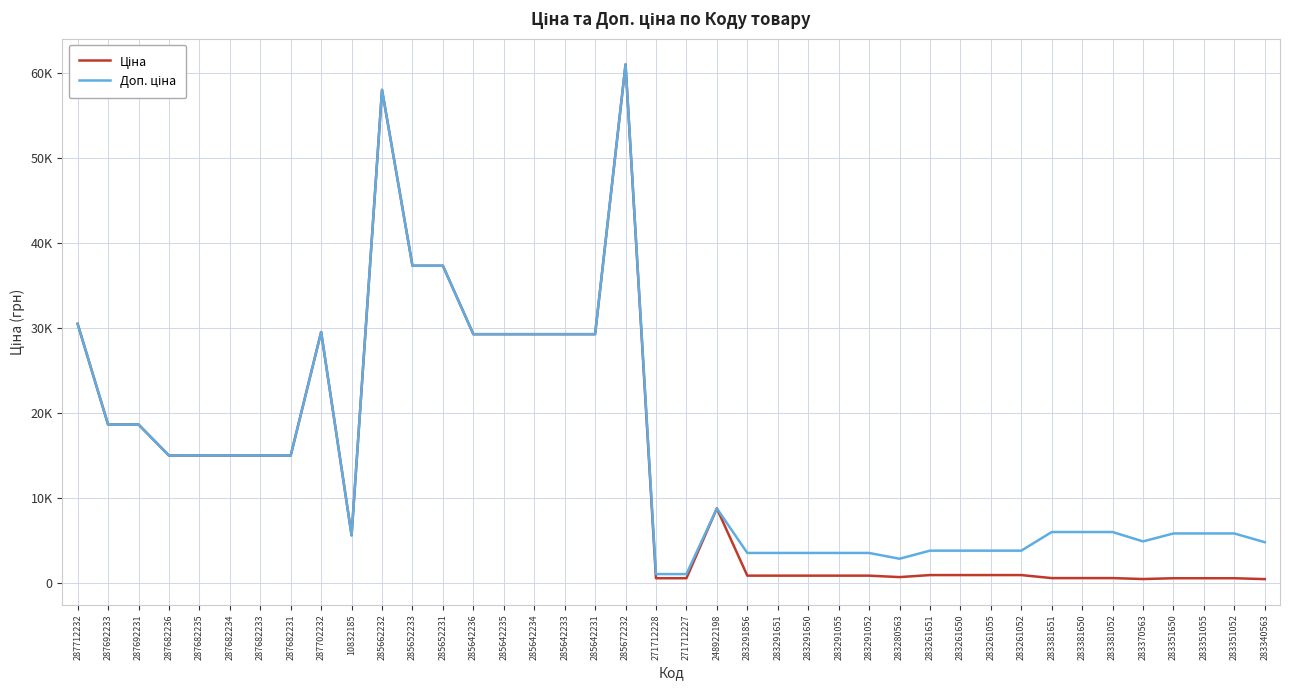

What is the lowest value of the Ціна series?

482.1